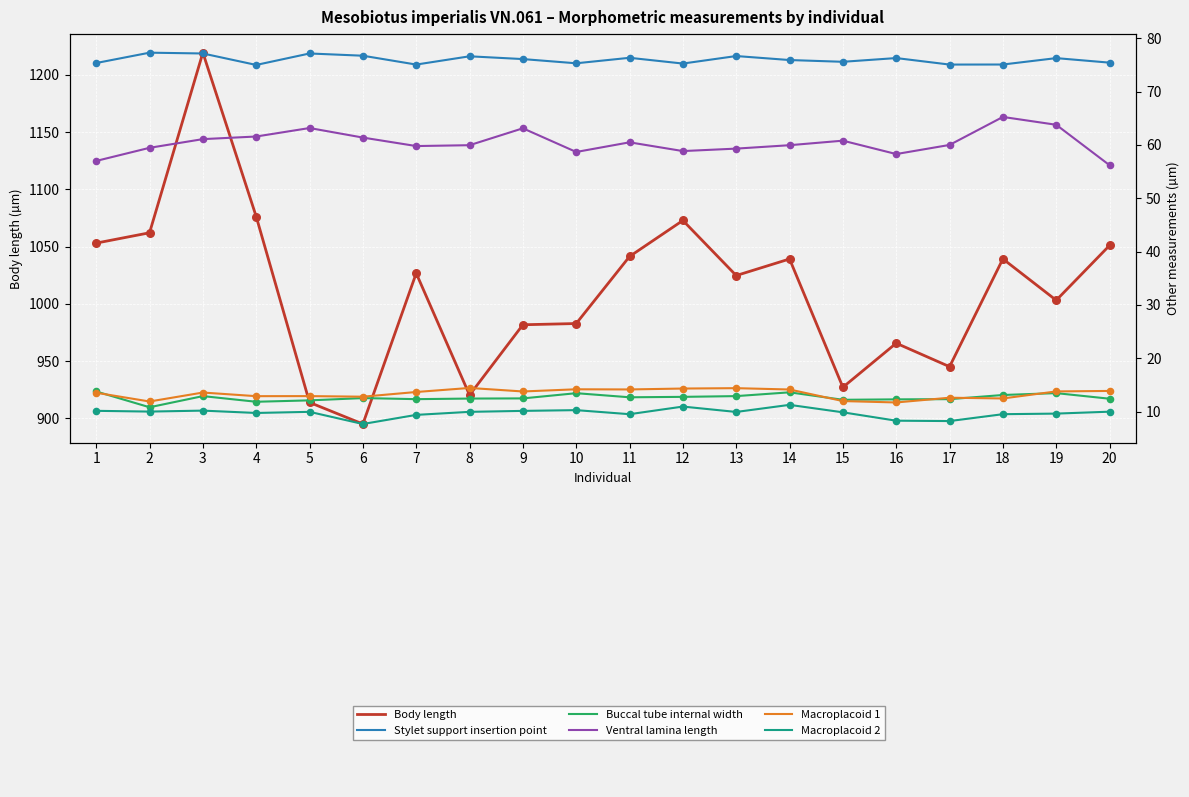

What is the total value across all series at 8?

1093.8